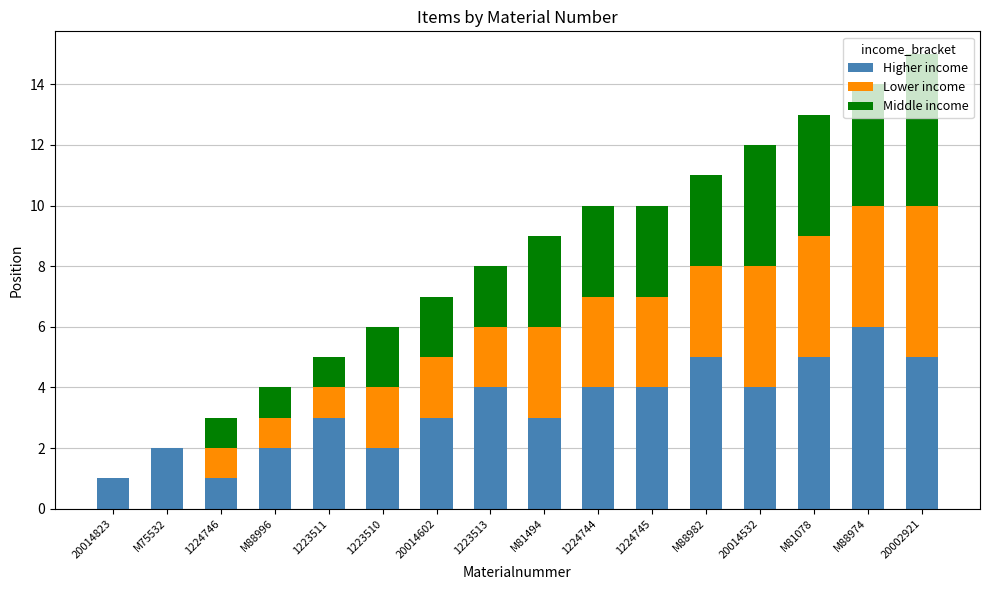

At which category is the sum across all series the highest?

20002921